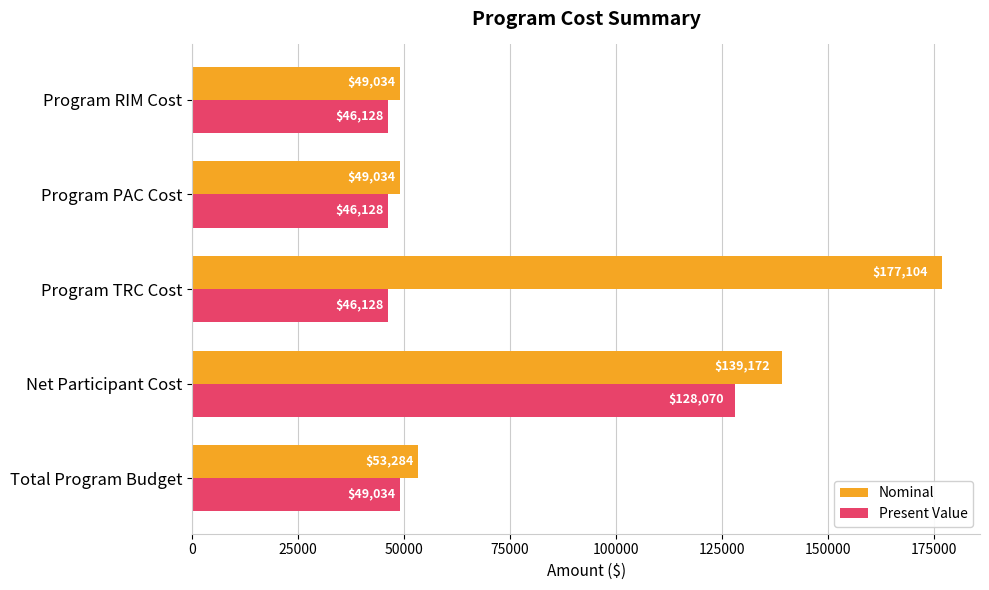

The value of Nominal at Net Participant Cost is 207629.3. True or false?

False